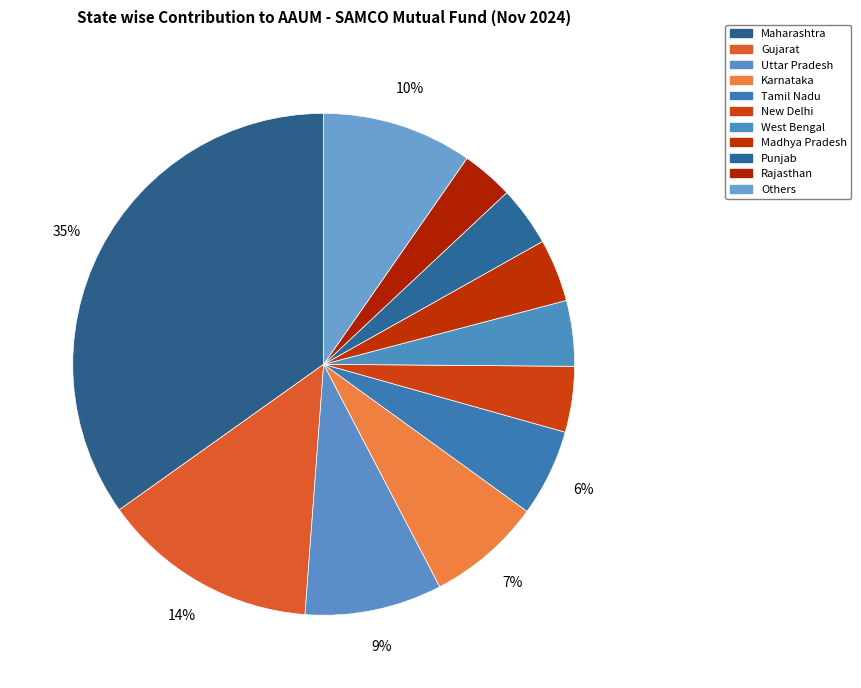

Count the number of slices in the pie.

11